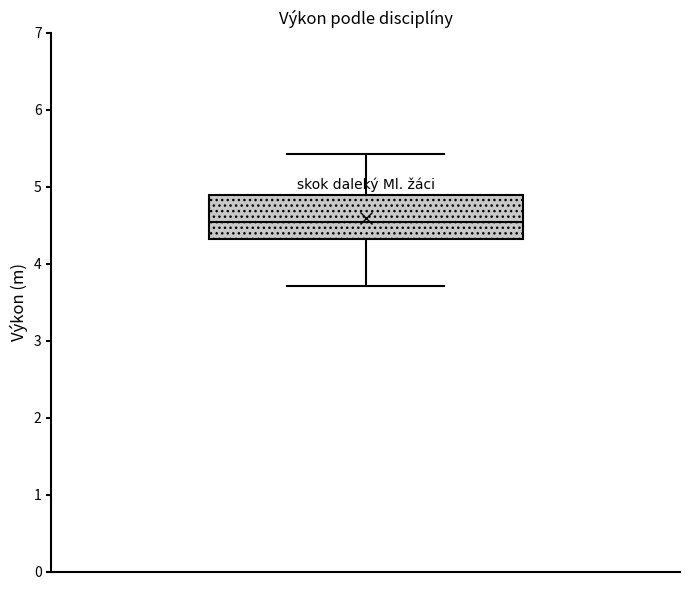

Transcribe this box plot: give where the median line is, the range the box spans, and where the two whiskers end, as read against the y-axis. The values are not printed on the chart, so give them approximately, as read against the axis.

median 4.5, box 4.3 to 4.9, whiskers 3.7 to 5.4